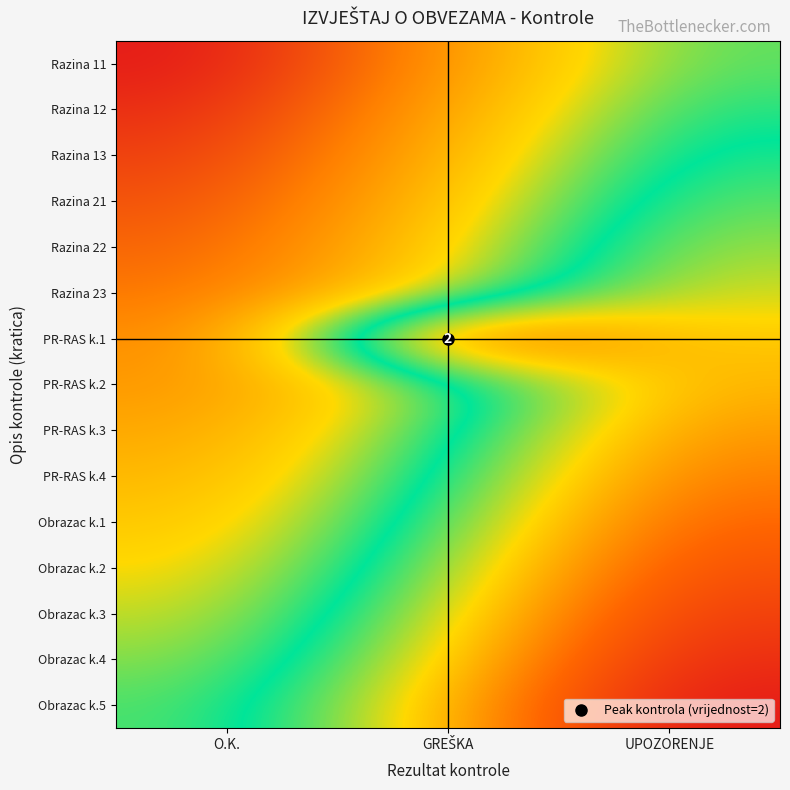

Rank the categories by Obrazac k.4 value from lowest to highest.

O.K., GREŠKA, UPOZORENJE